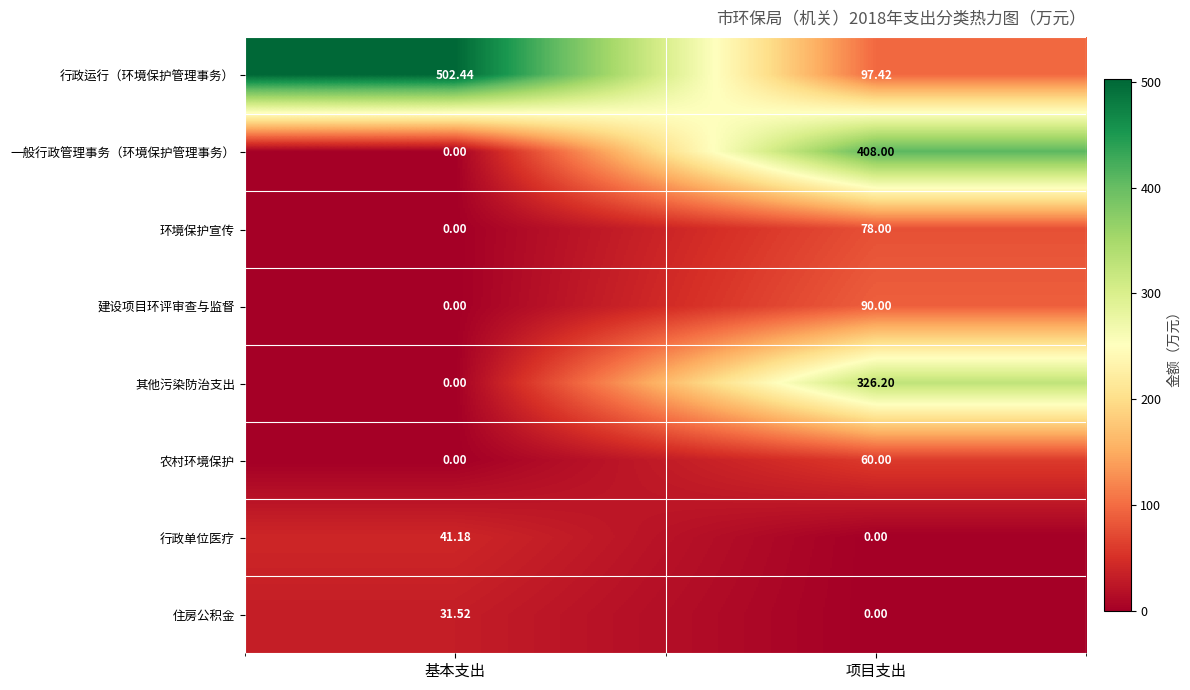

At which label does 行政运行（环境保护管理事务） reach its peak?

基本支出